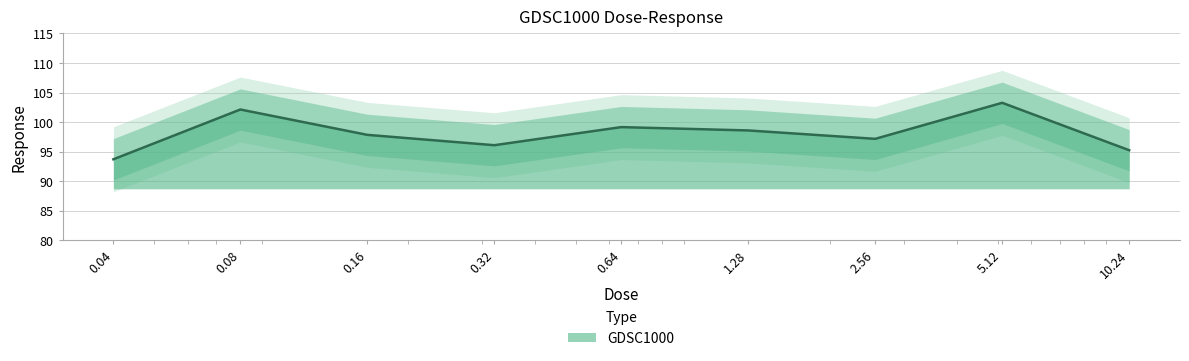

At which label is the value closest to 98?

0.16